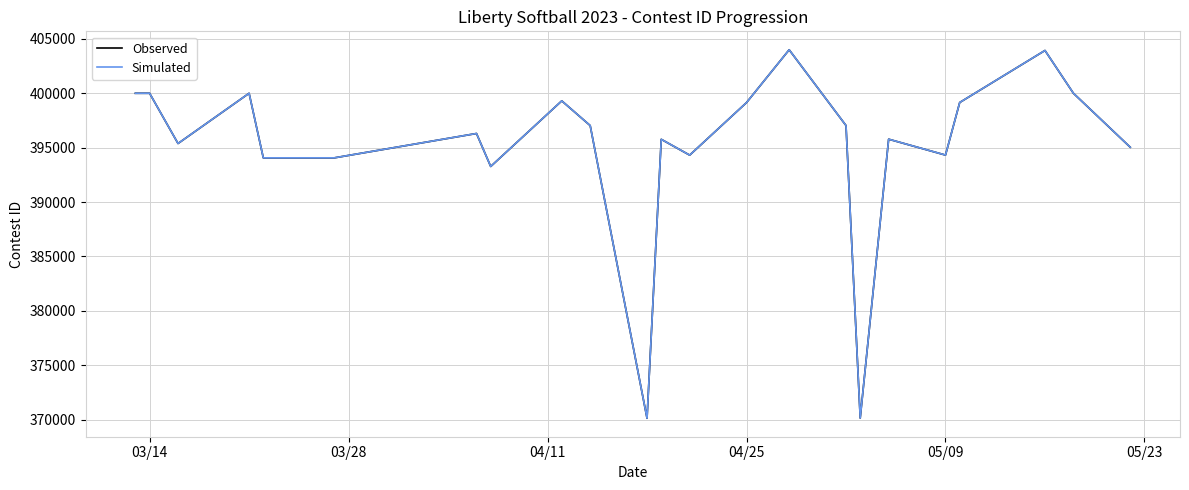

What is the minimum value for Simulated?

370150